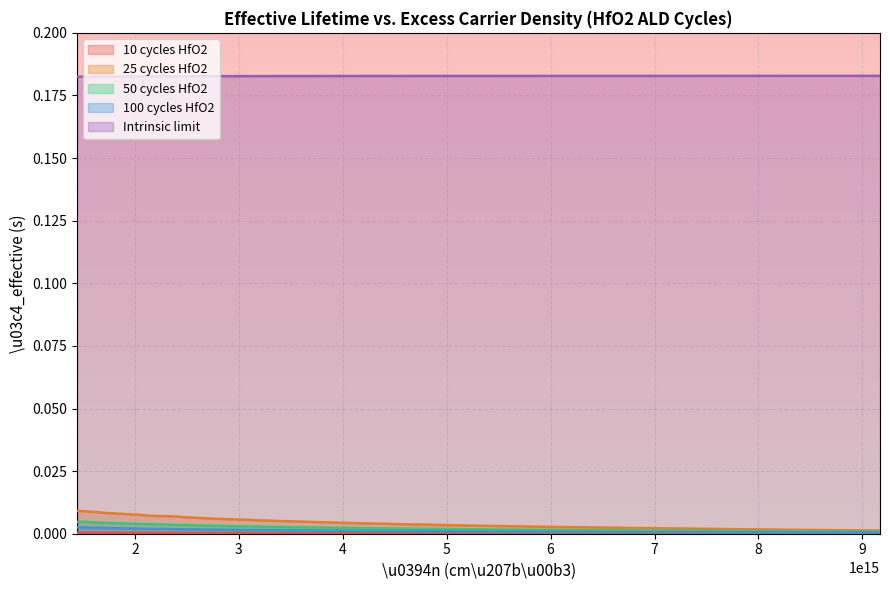

Which series has the largest total across all categories?

Intrinsic limit